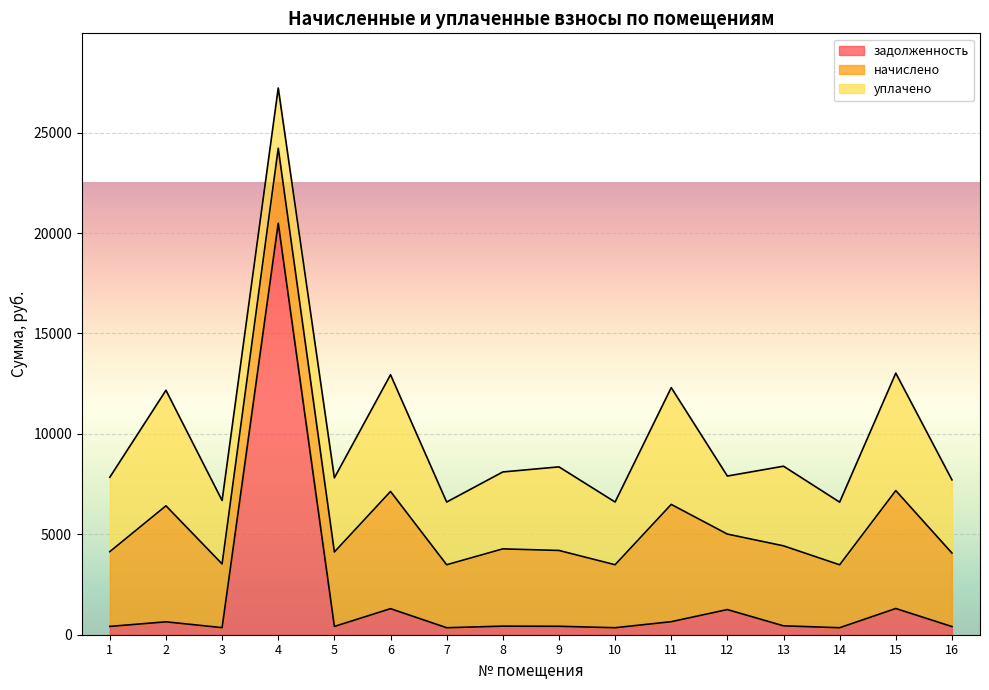

How many values in the начислено series are below 3757?

8